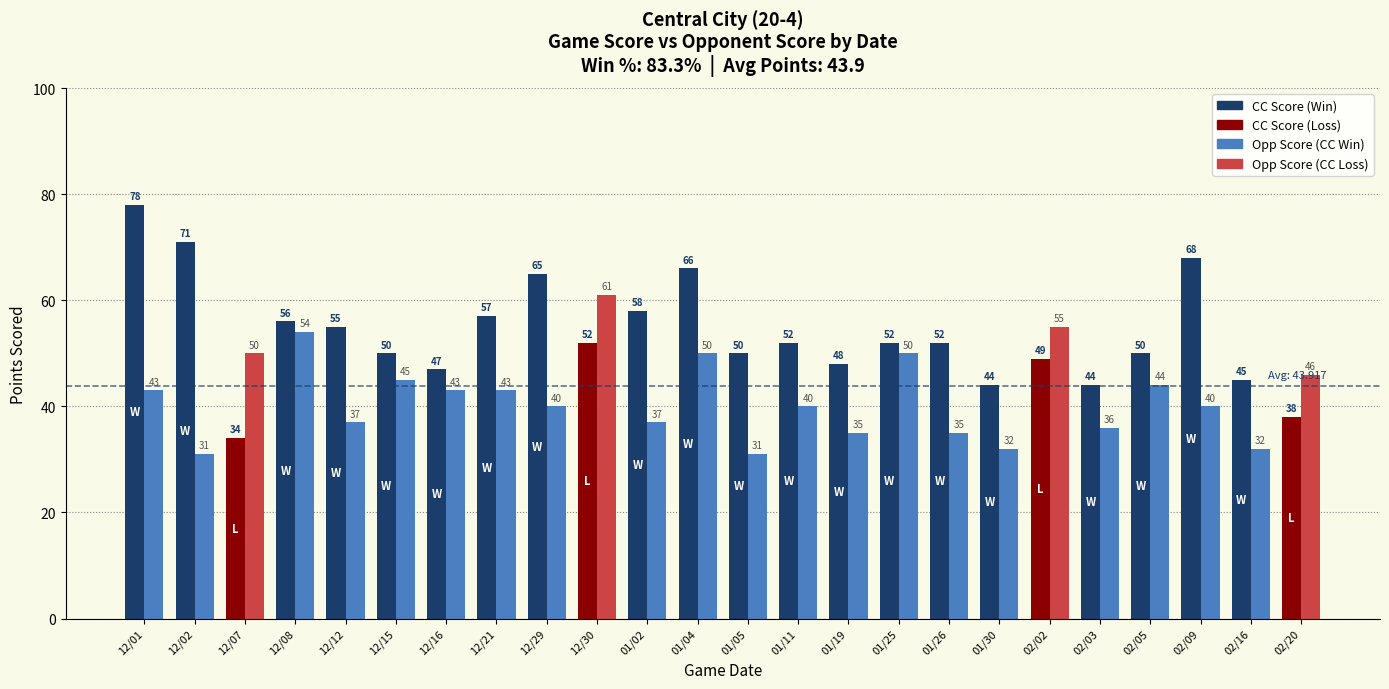

What is the total value across all series at 02/03?

80